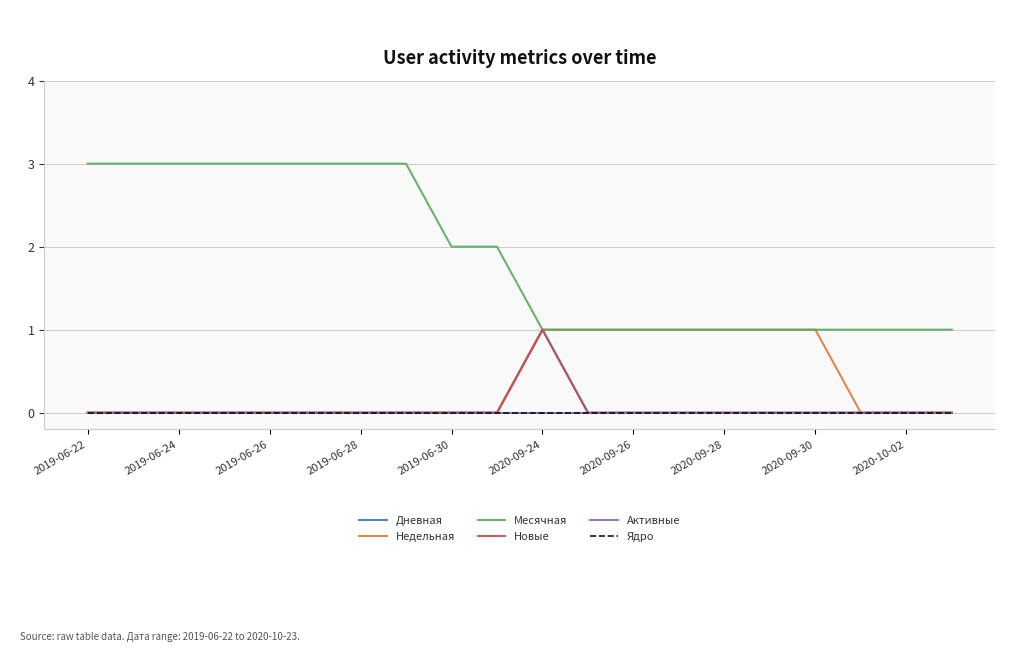

Does the chart display data point markers on the line(s)?

No